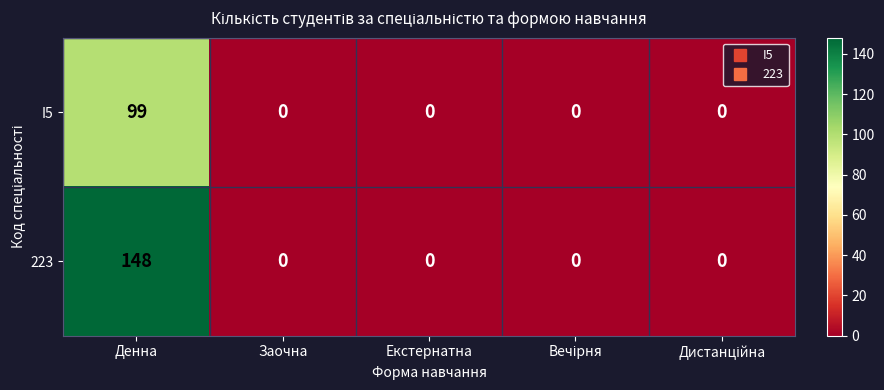

Reading left to right, transcribe all the data shown in this chart.

I5: 99	0	0	0	0
223: 148	0	0	0	0